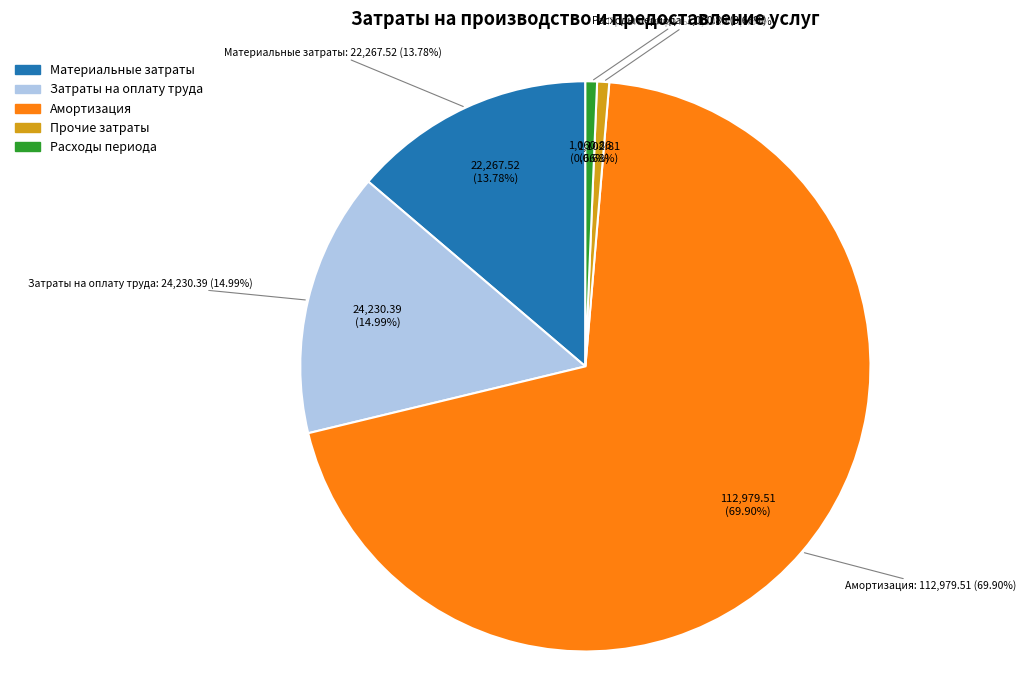

Does Прочие затраты account for over 50% of the chart?

No